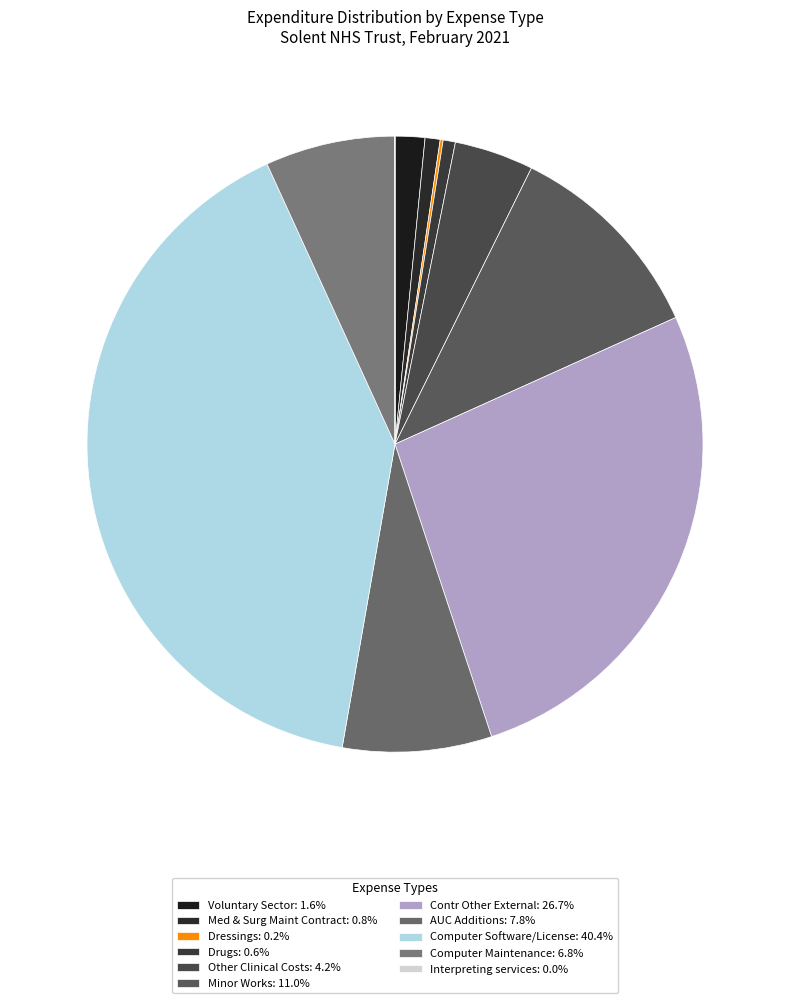

Rank the categories by value from highest to lowest.

Computer Software/License, Contr Other External, Minor Works, AUC Additions, Computer Maintenance, Other Clinical Costs, Voluntary Sector, Med & Surg Maint Contract, Drugs, Dressings, Interpreting services